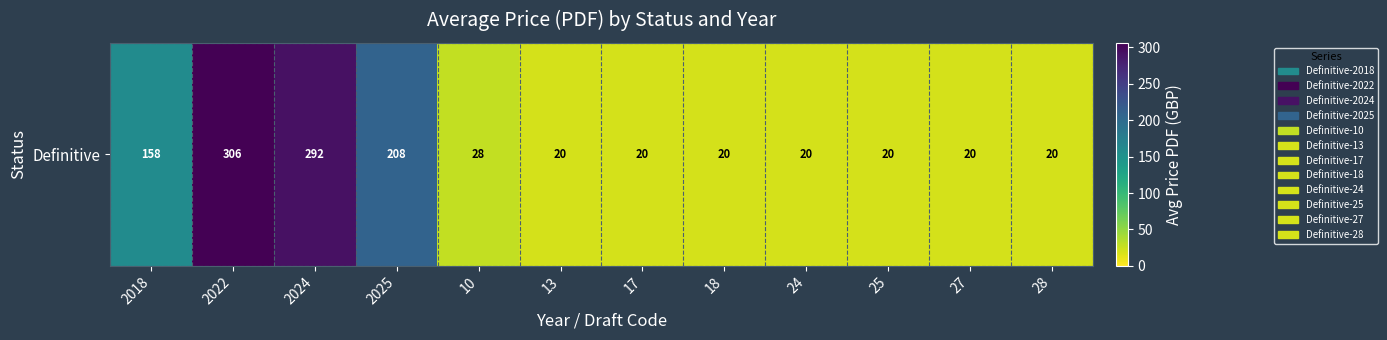

Is it true that the value at 27 is 12.8?

False